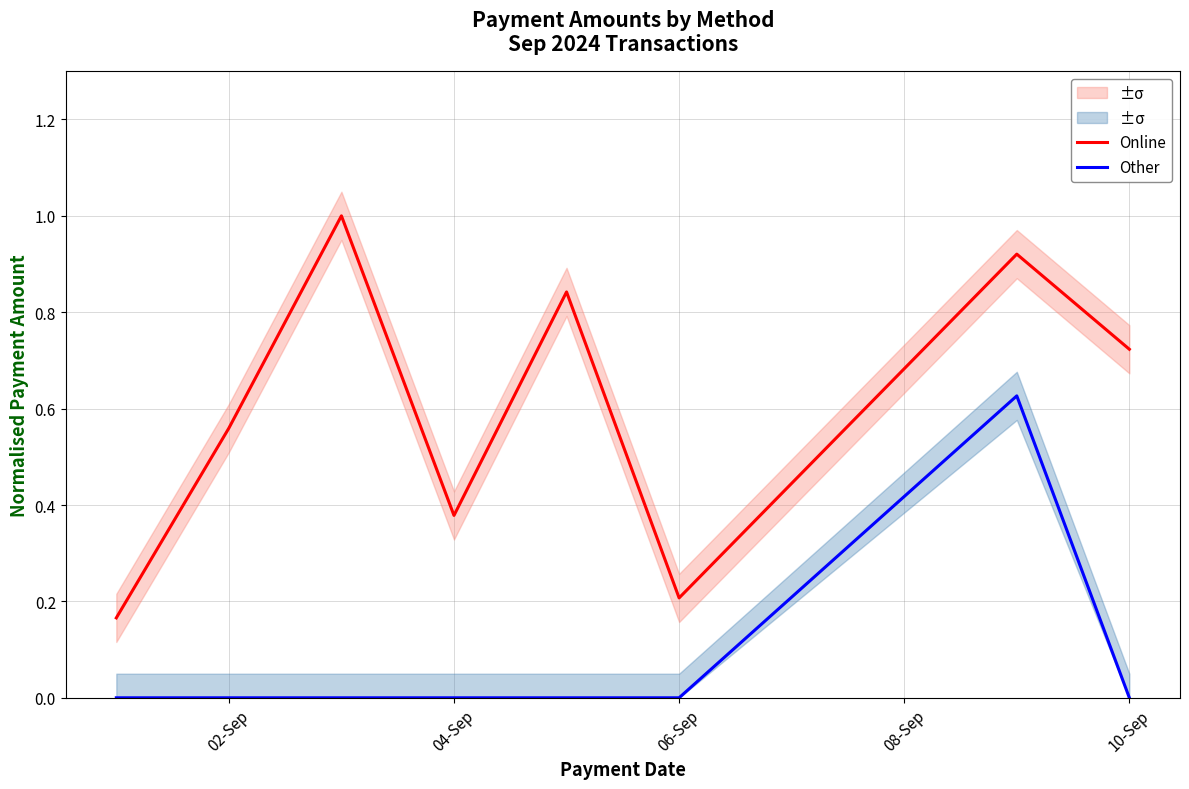

List the series in order of their overall mean, highest first.

Online, Other